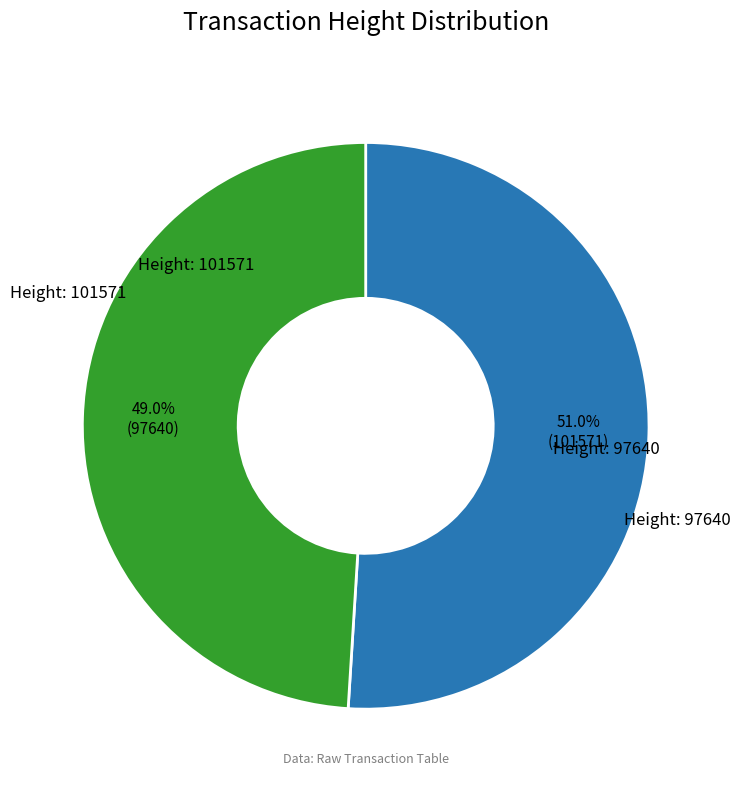

Is there a majority slice in this chart?

Yes